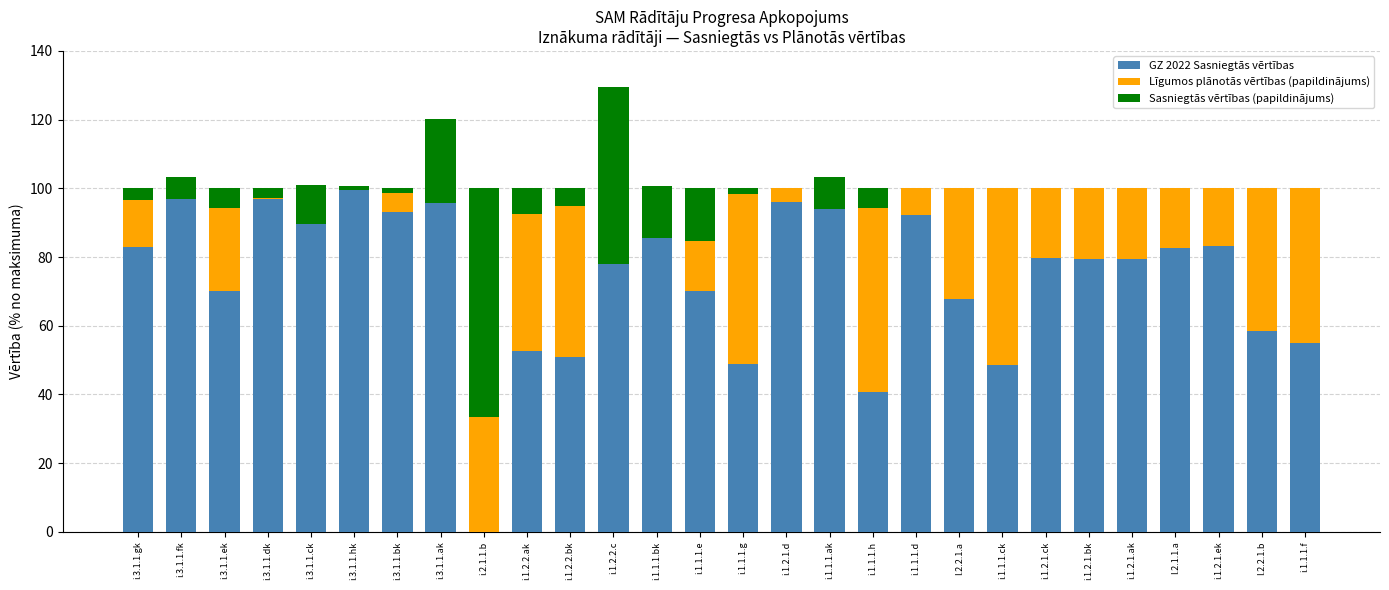

What is the sum of all GZ 2022 Sasniegtās vērtības values?

2068.2